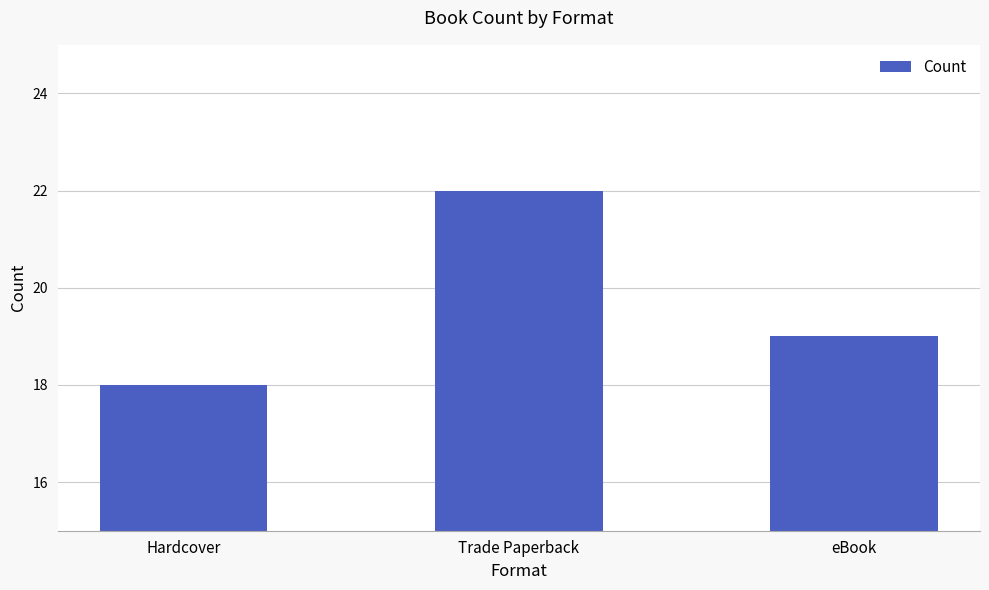

The chart shows a value of 18 at Hardcover. True or false?

True